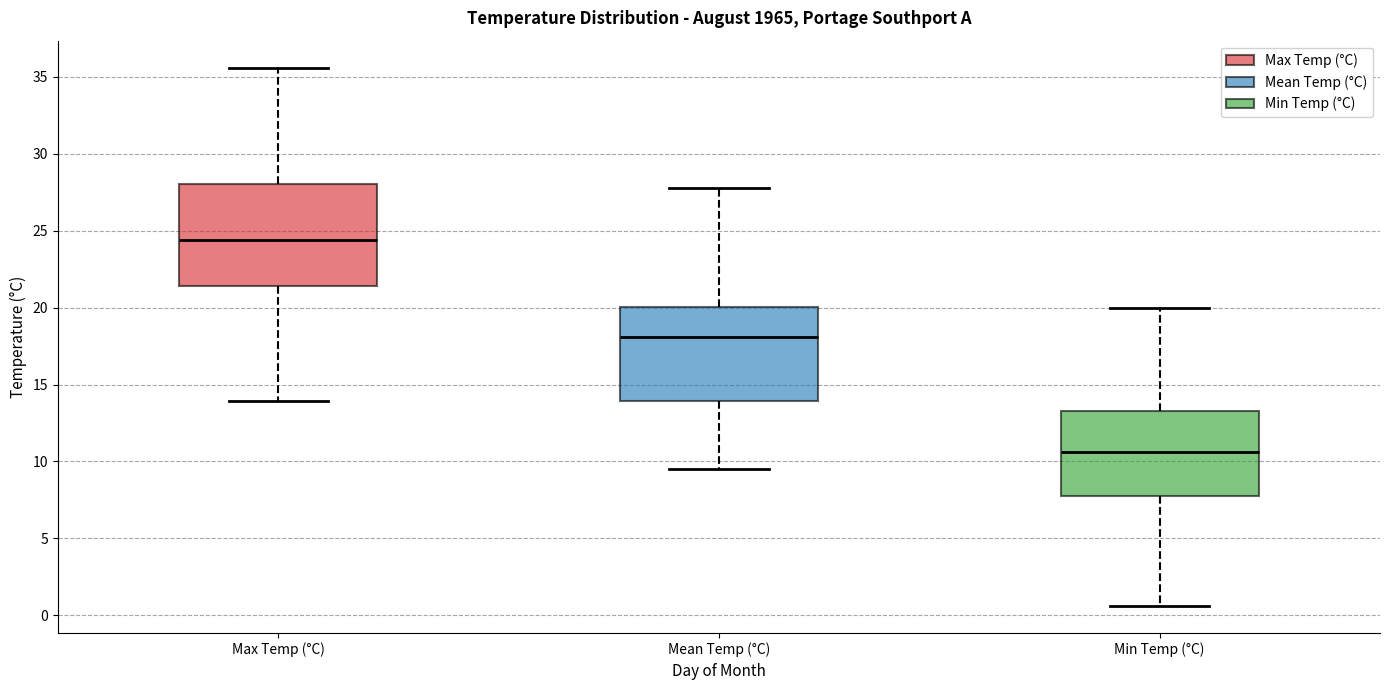

Reading left to right, read every box against the y-axis: the position of its median line, the range the box covers, and the ends of its whiskers. The values are not printed on the chart, so give them approximately, as read against the axis.

Max Temp (°C): median 24.5, box 21.5 to 28.0, whiskers 14.0 to 35.5
Mean Temp (°C): median 18.0, box 14.0 to 20.0, whiskers 9.5 to 28.0
Min Temp (°C): median 10.5, box 8.0 to 13.5, whiskers 0.5 to 20.0